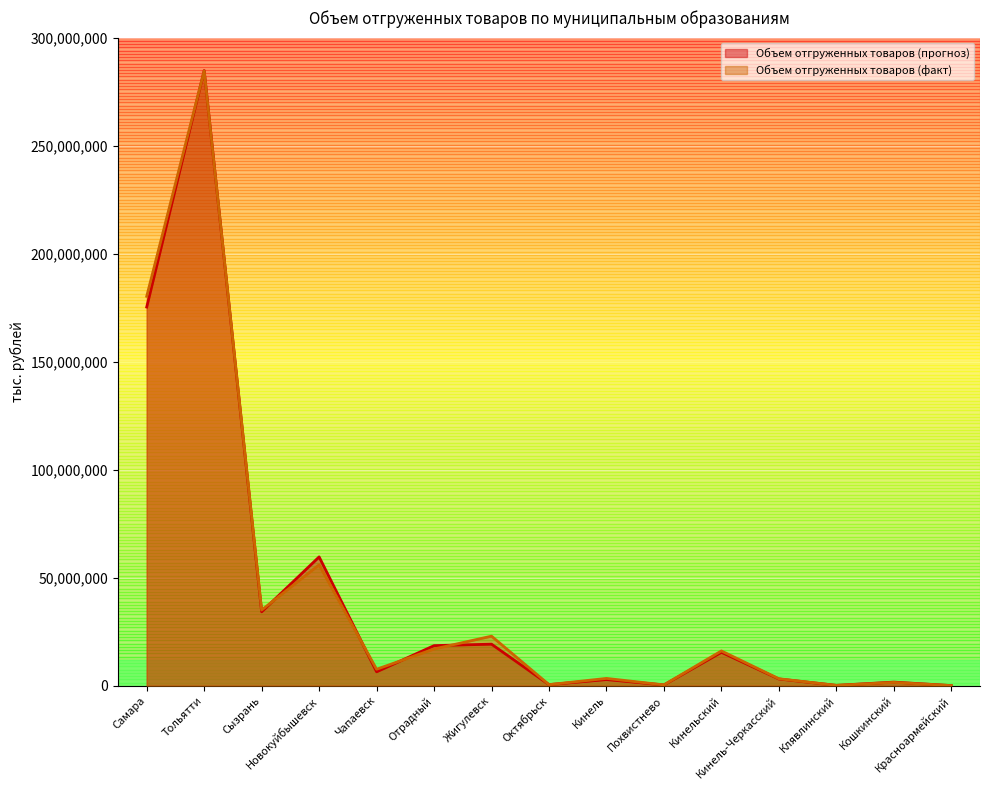

What are all the series names shown in the legend?

Объем отгруженных товаров (прогноз), Объем отгруженных товаров (факт)